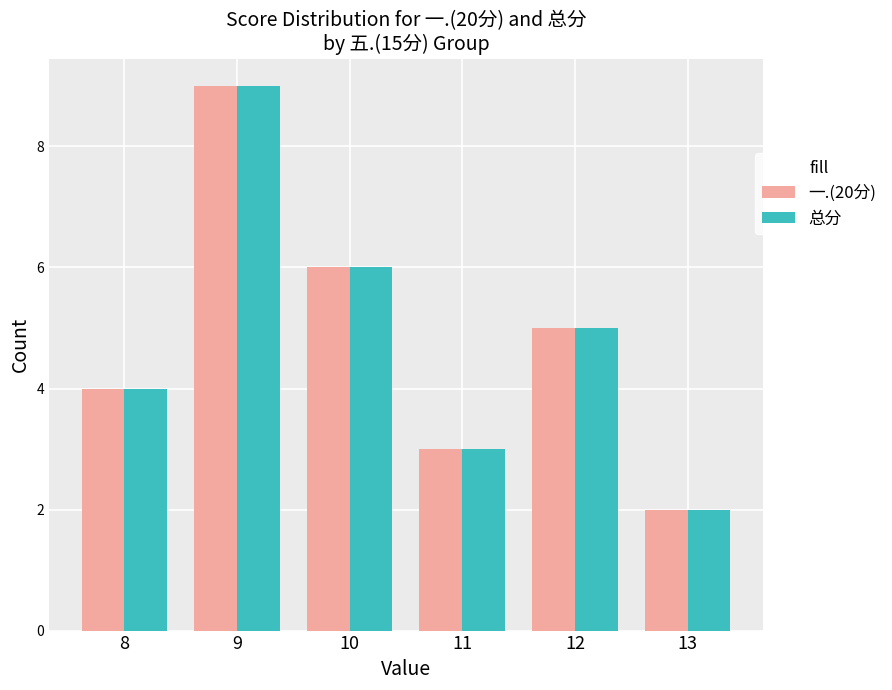

At which label does 总分 first exceed 5?

9